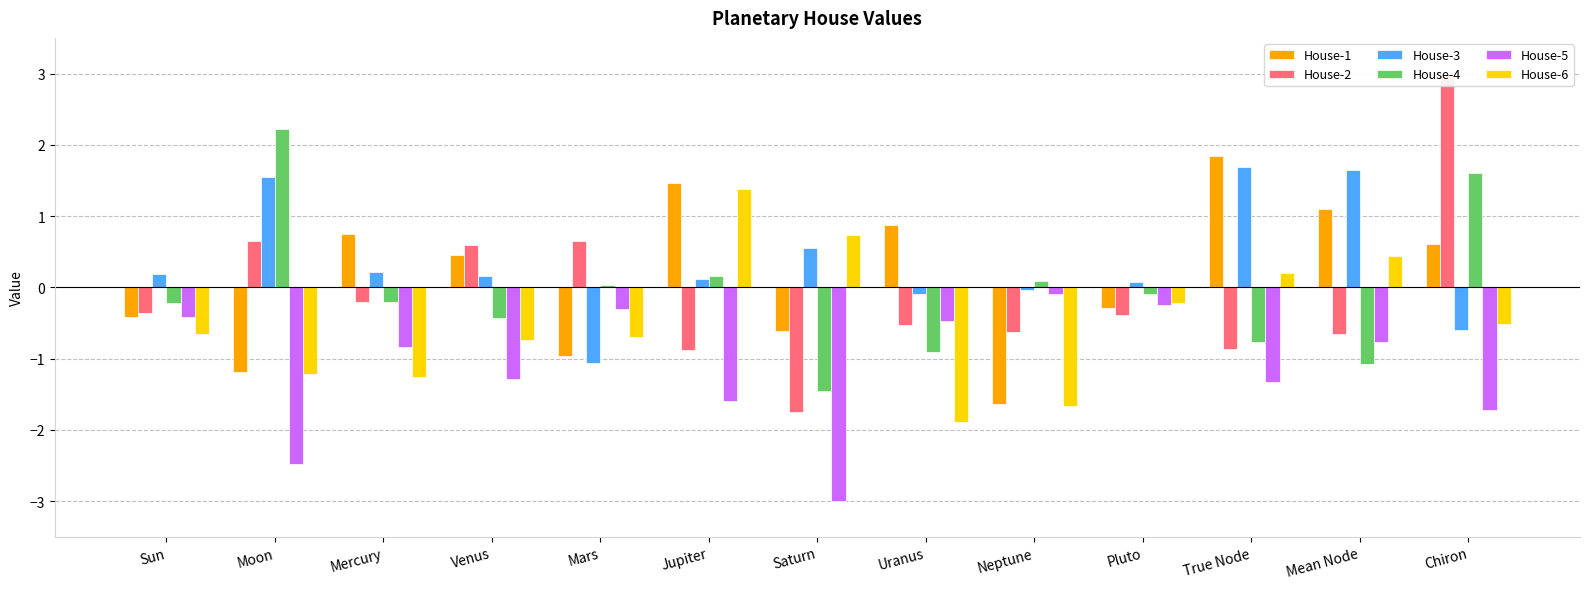

What is the difference between the maximum and second lowest values in the House-5 series?

2.4